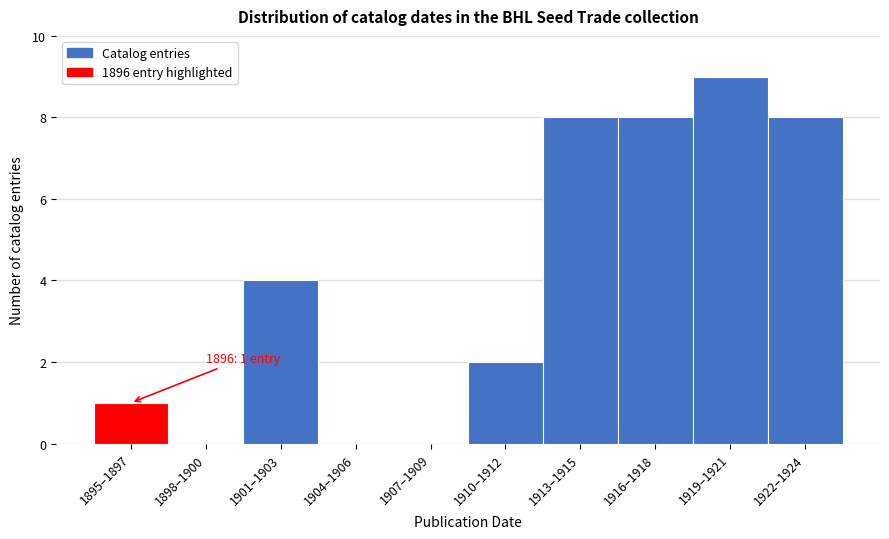

Reading left to right, list all the values displayed in this chart.

1895–1897=1	1898–1900=0	1901–1903=4	1904–1906=0	1907–1909=0	1910–1912=2	1913–1915=8	1916–1918=8	1919–1921=9	1922–1924=8